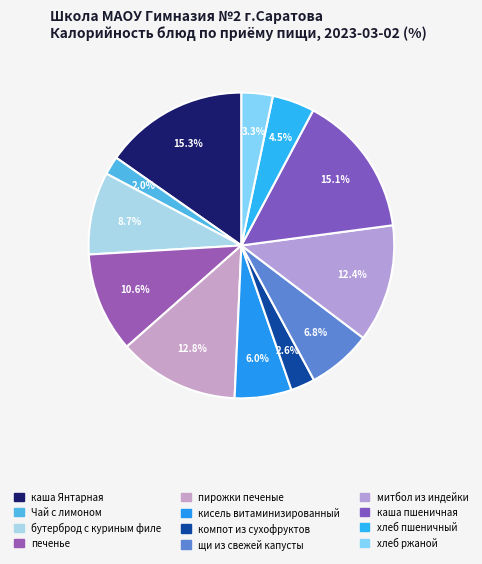

How many slices are in this pie chart?

12